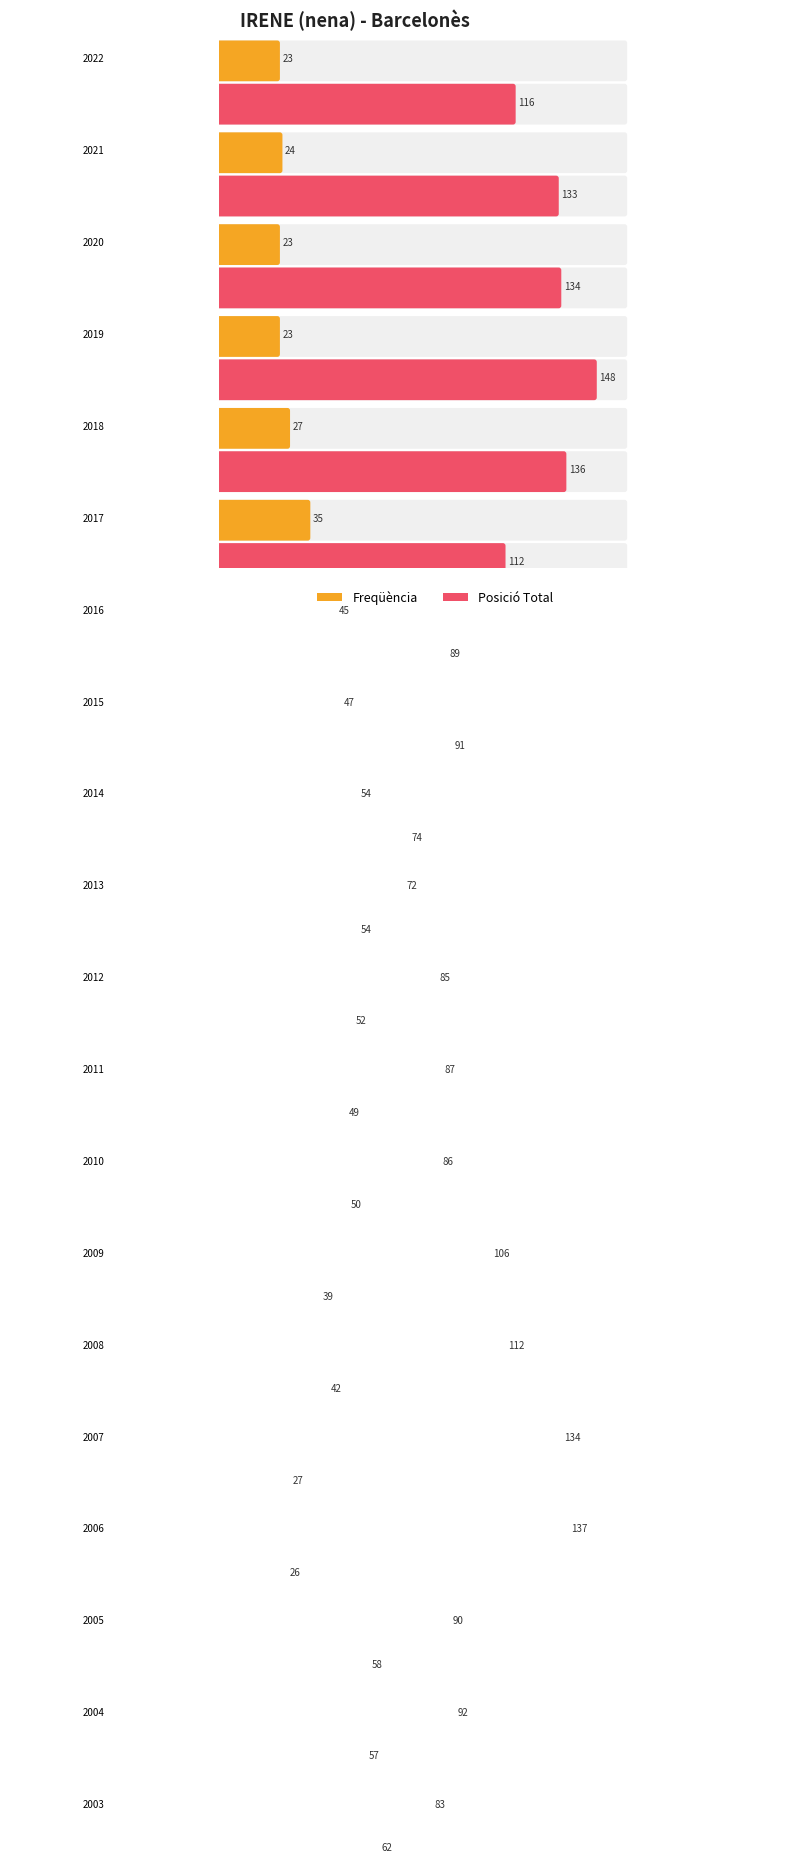

How many values in the Posició Total series exceed 62?

9